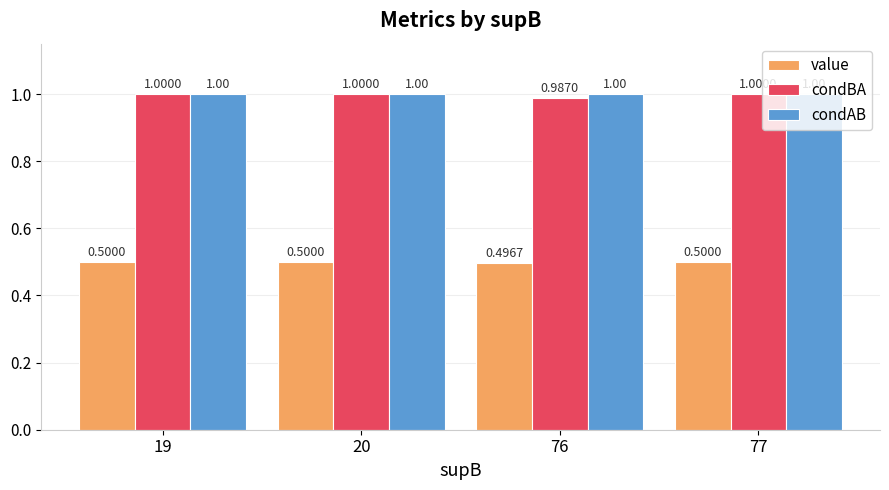

Which series changed the most between 19 and 76?

condBA